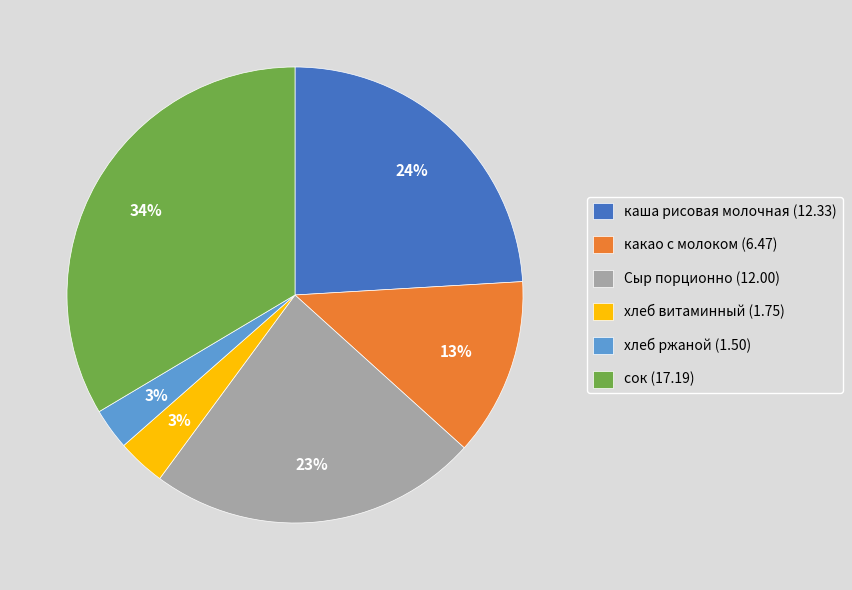

How many slices are in this pie chart?

6